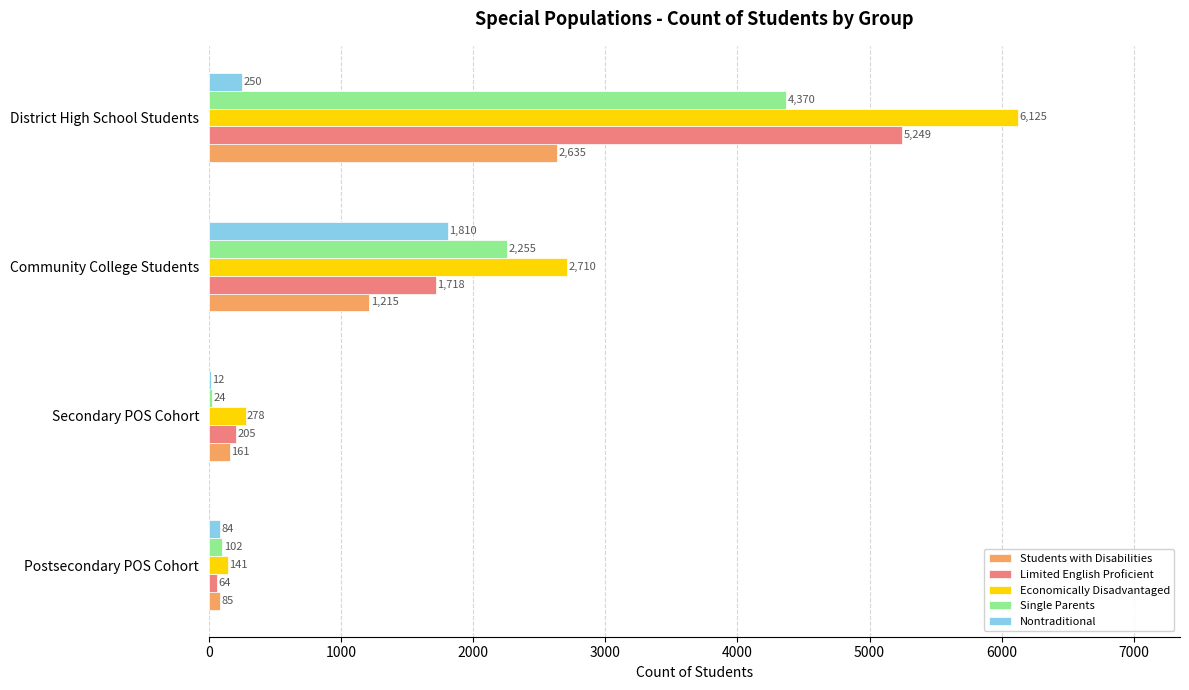

The value of Students with Disabilities at Postsecondary POS Cohort is 85. True or false?

True